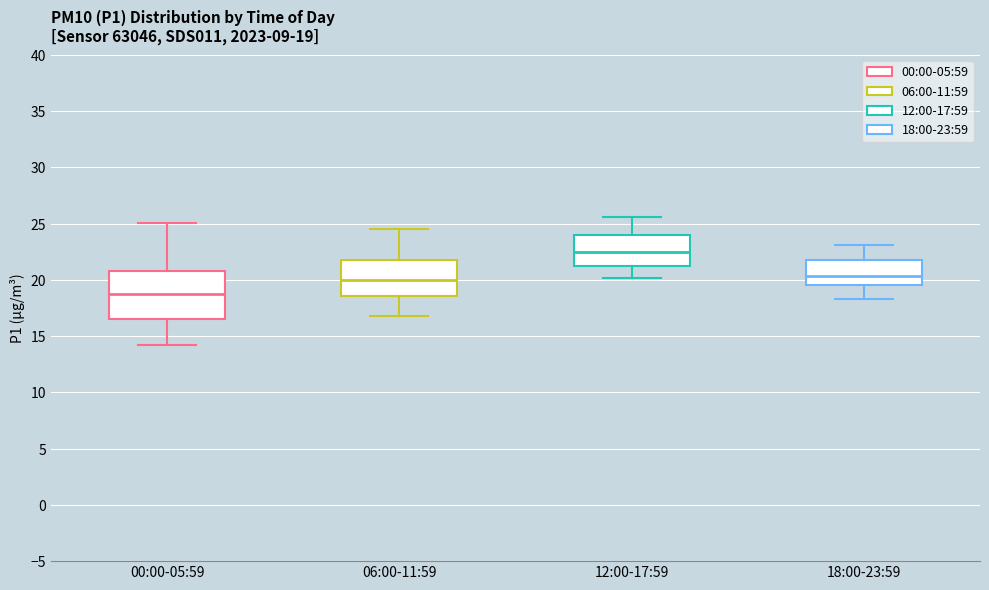

Which box's median line is the lowest?

00:00-05:59